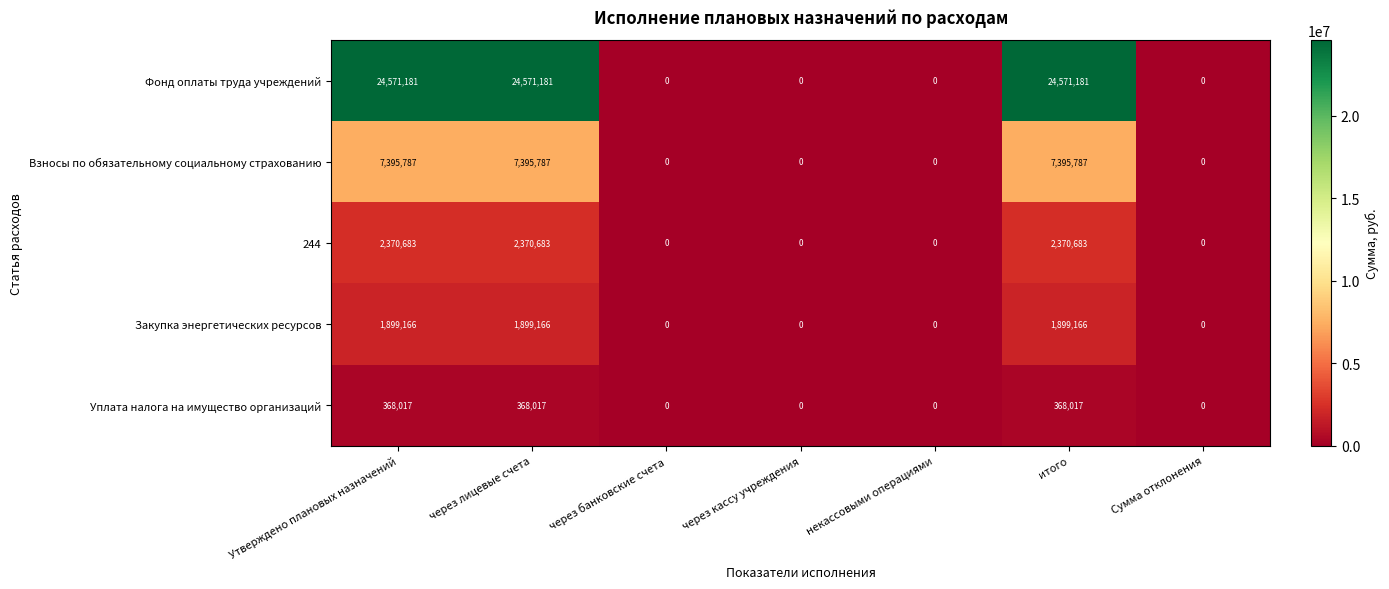

What is the difference between the maximum and minimum values in the Взносы по обязательному социальному страхованию series?

7395787